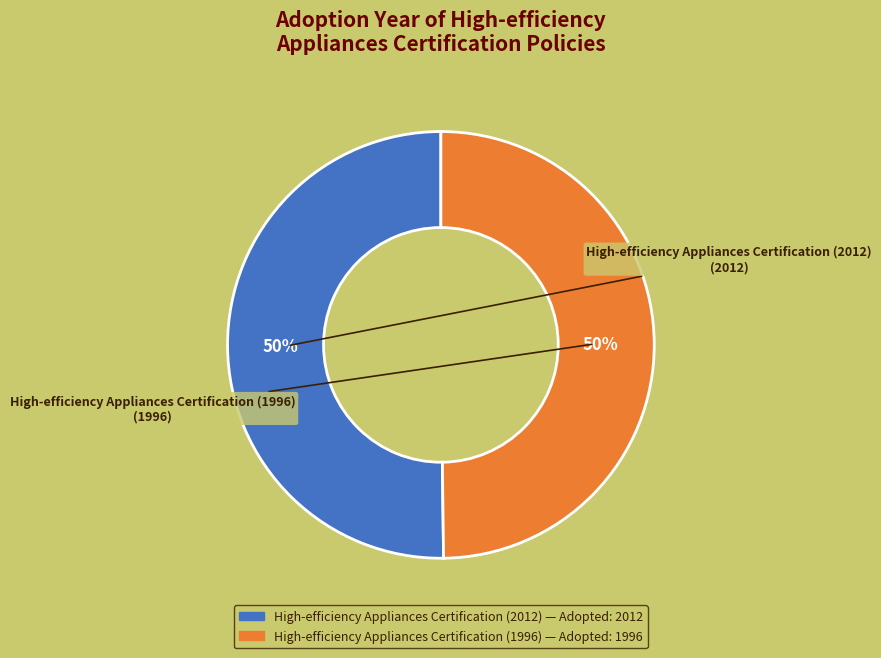

How many slices are in this pie chart?

2